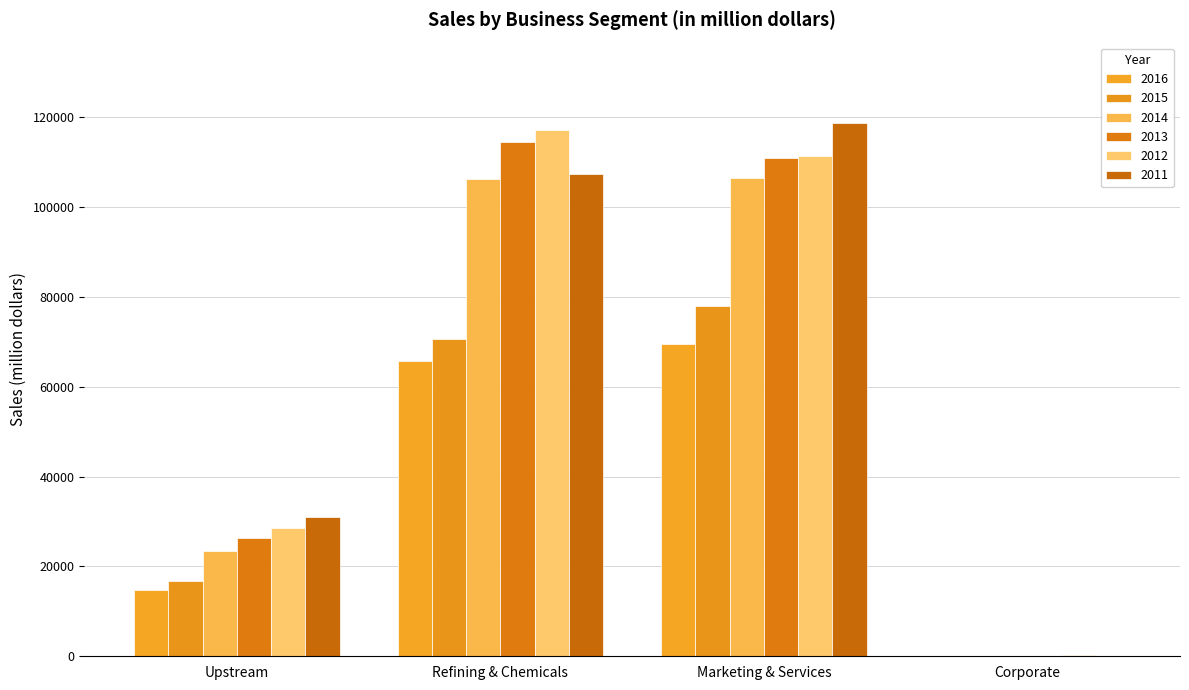

Which series has the largest total across all categories?

2011